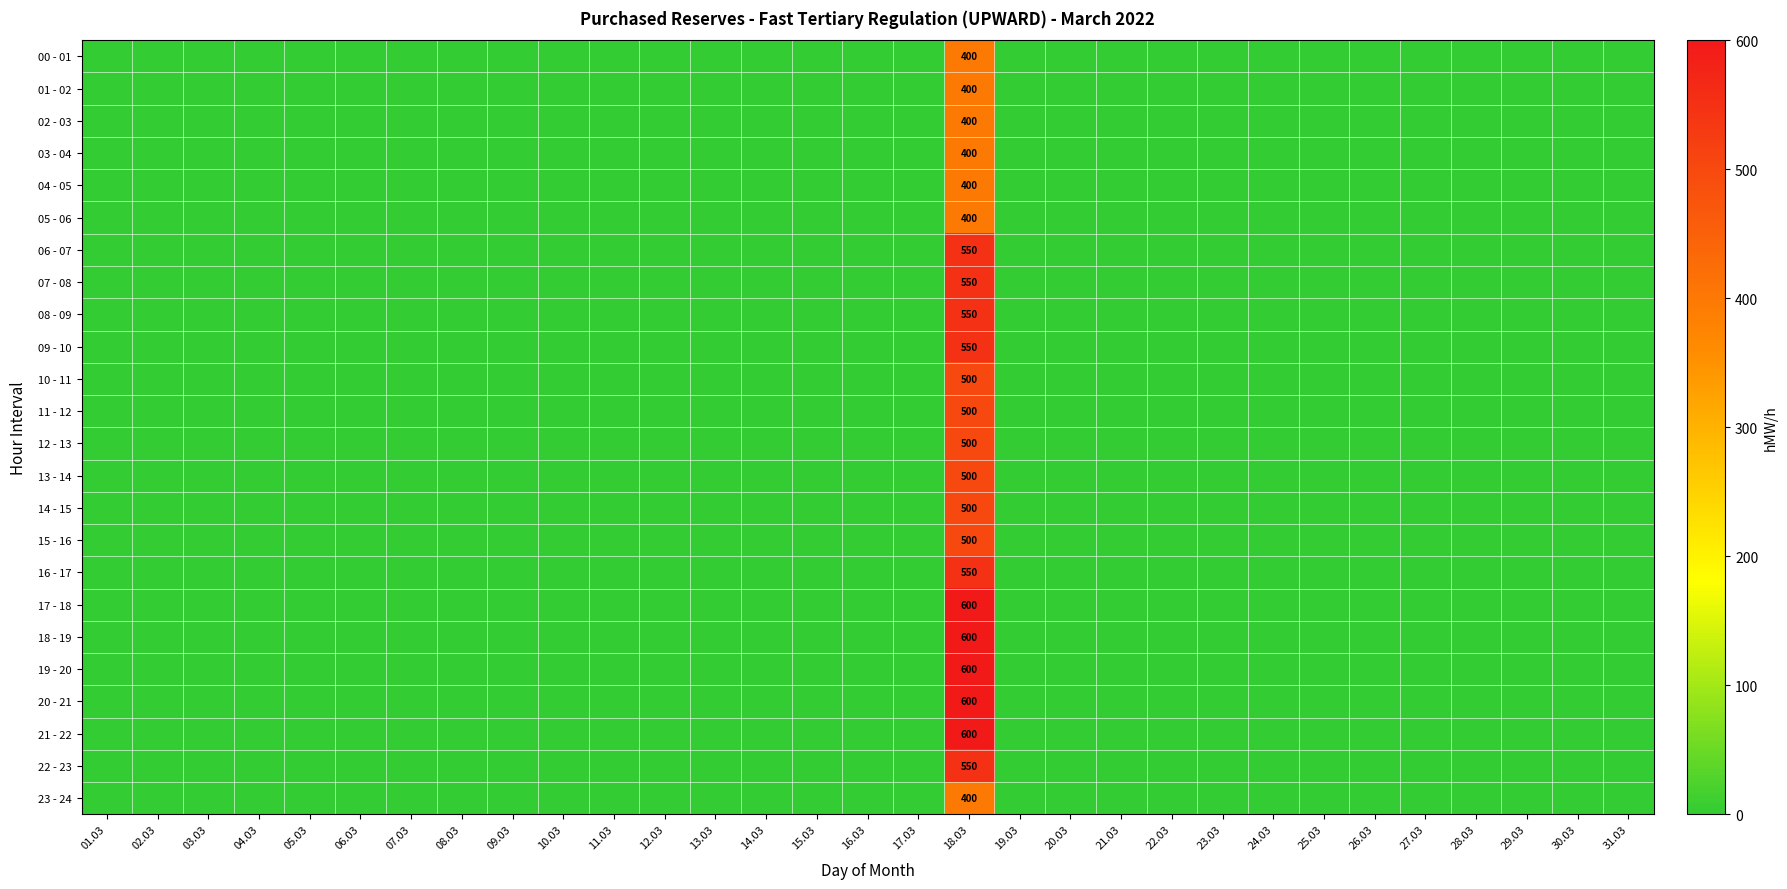

The value of 02 - 03 at 18.03 is 186. True or false?

False